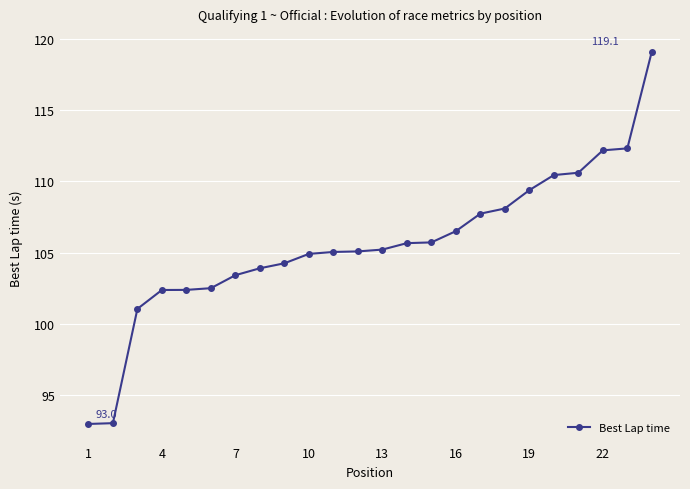

Reading left to right, what are all the values shown in this chart?

93.0	93.0	101.1	102.4	102.4	102.5	103.4	103.9	104.3	104.9	105.1	105.1	105.2	105.7	105.7	106.5	107.7	108.1	109.4	110.4	110.6	112.2	112.3	119.1